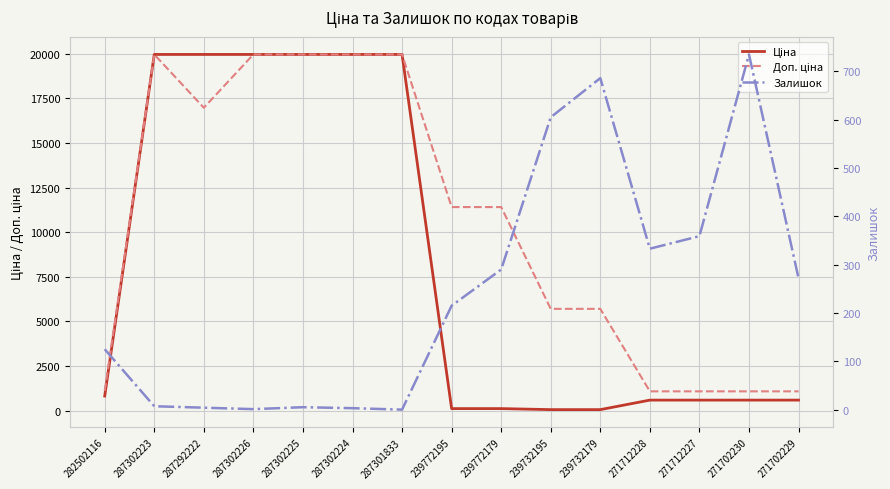

What is the difference between the Ціна values at 287302223 and 282502116?

19145.7